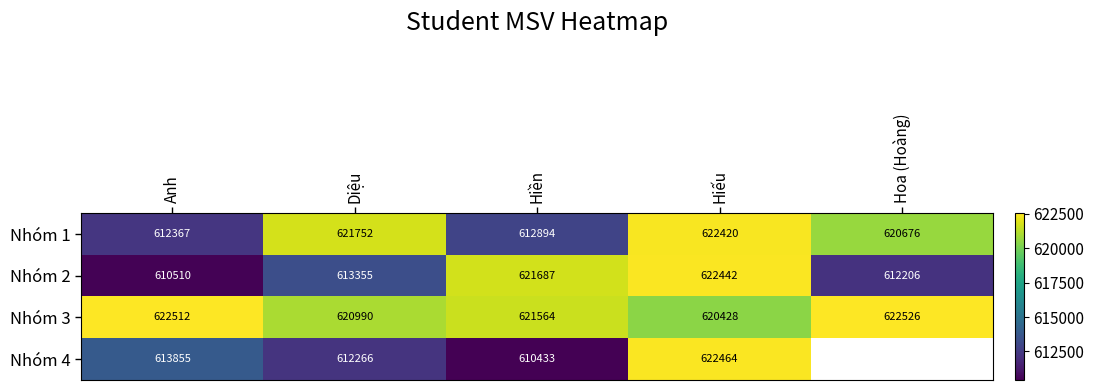

At Hiếu, list the series in order from smallest to largest.

Nhóm 3, Nhóm 1, Nhóm 2, Nhóm 4